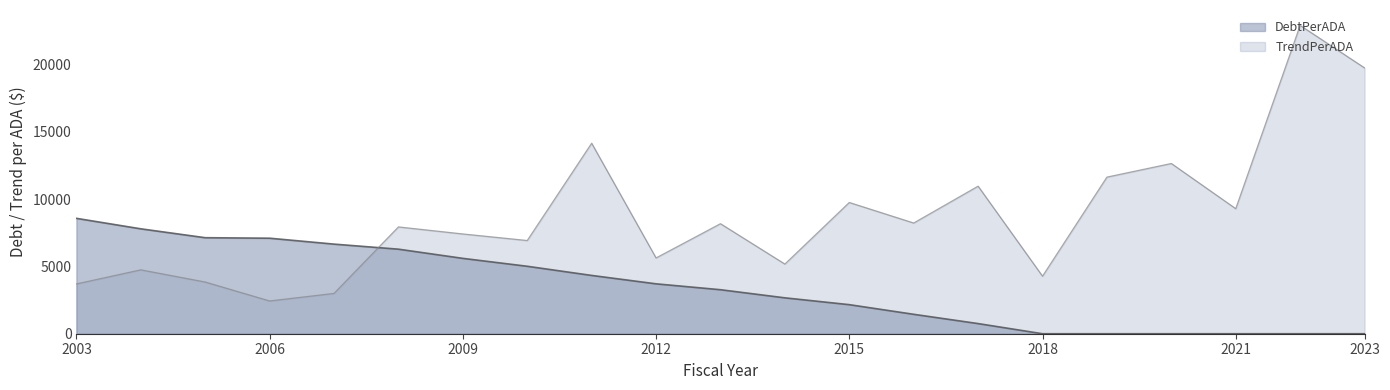

Where do DebtPerADA and TrendPerADA first cross each other?

2007 and 2008